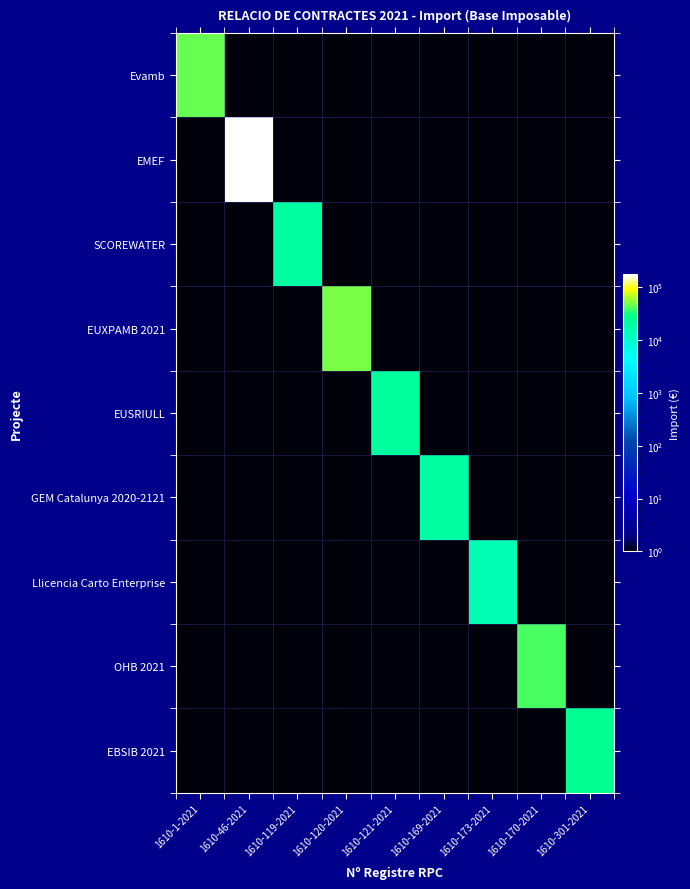

What is the difference between the highest and lowest values at 1610-173-2021?

15000.0